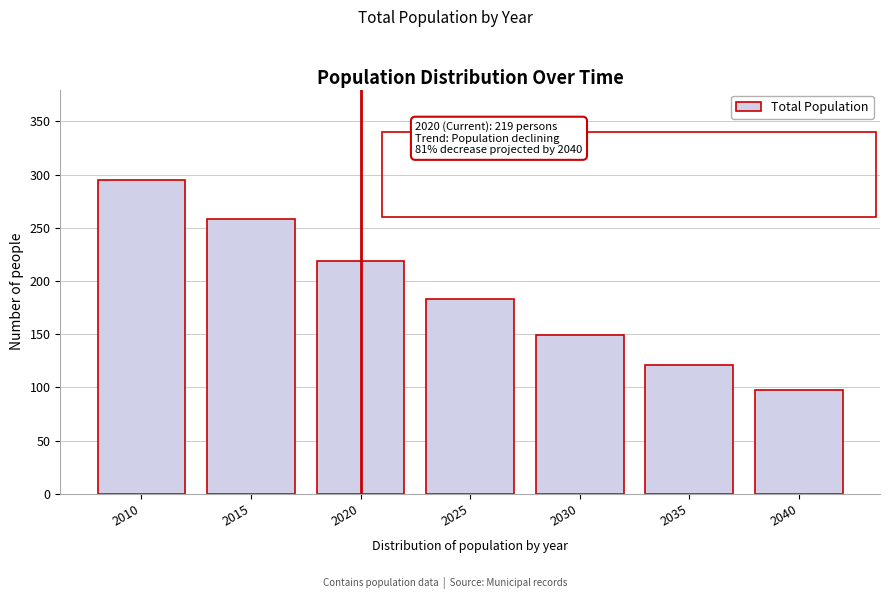

Reading right to left, list all the values displayed in this chart.

2040=98	2035=121	2030=149	2025=183	2020=219	2015=258	2010=295